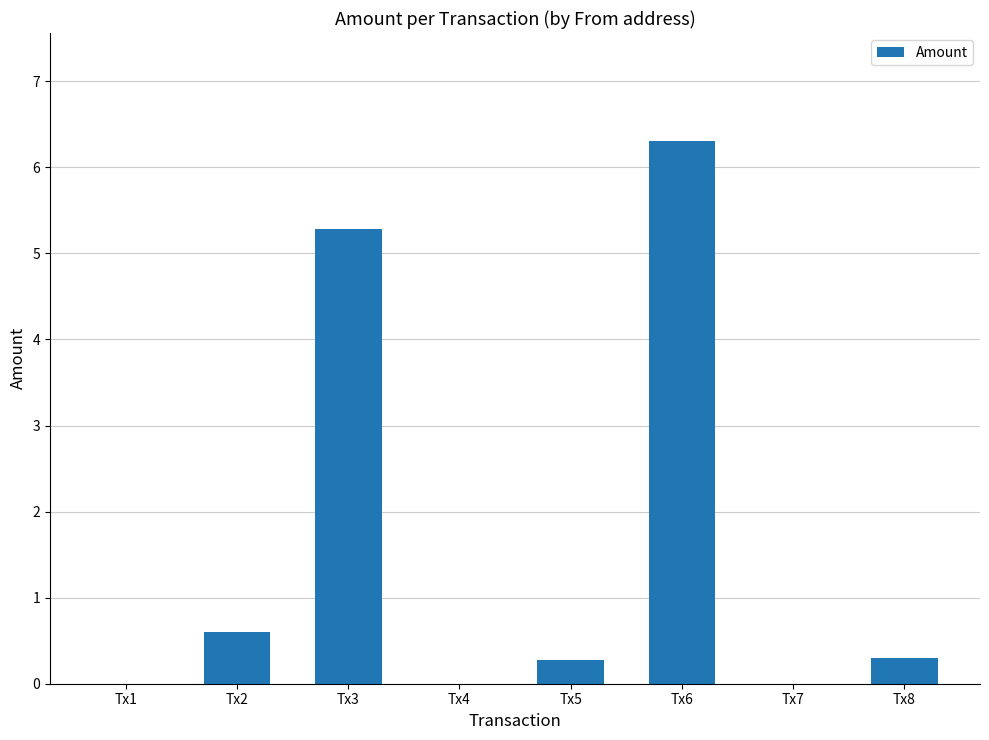

What is the approximate value at Tx6?

6.3